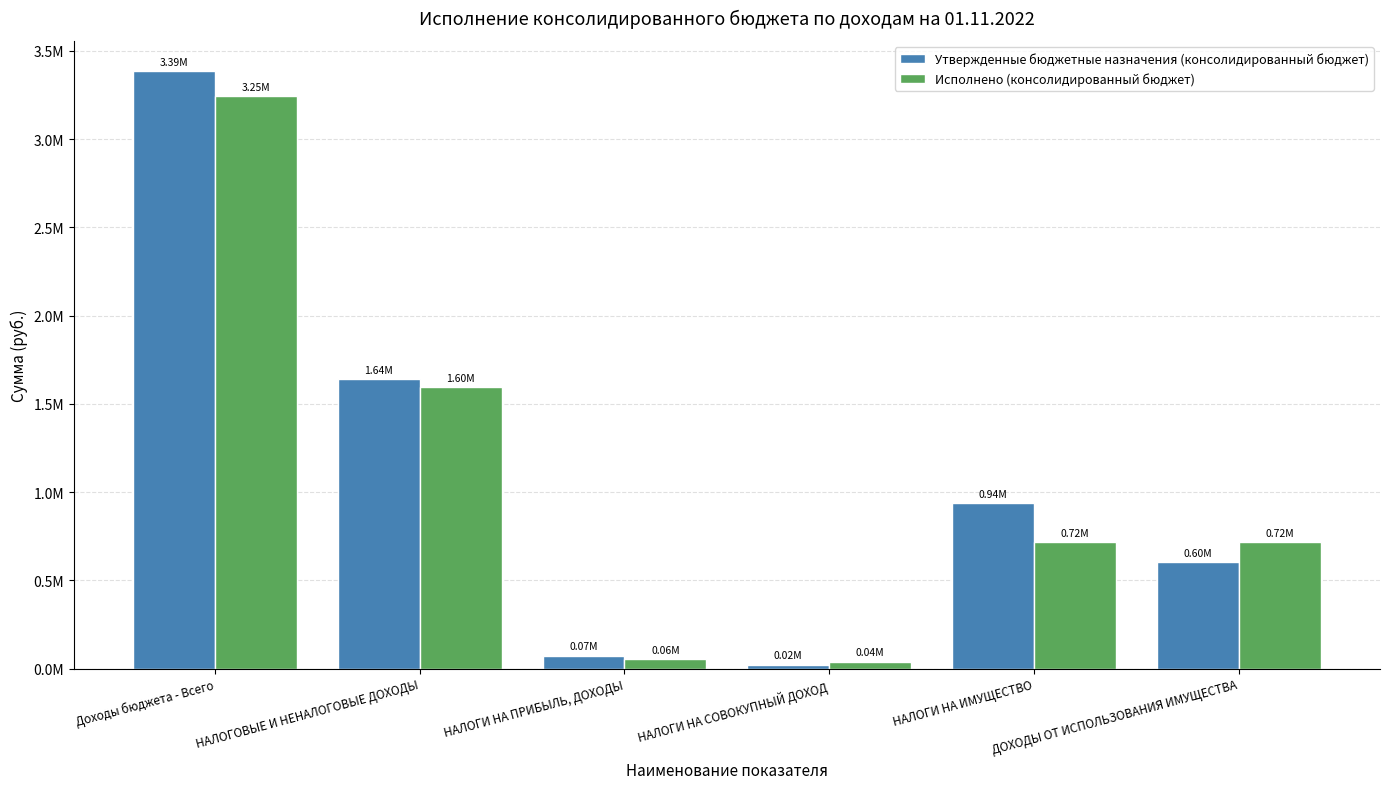

What are all the series names shown in the legend?

Утвержденные бюджетные назначения (консолидированный бюджет), Исполнено (консолидированный бюджет)